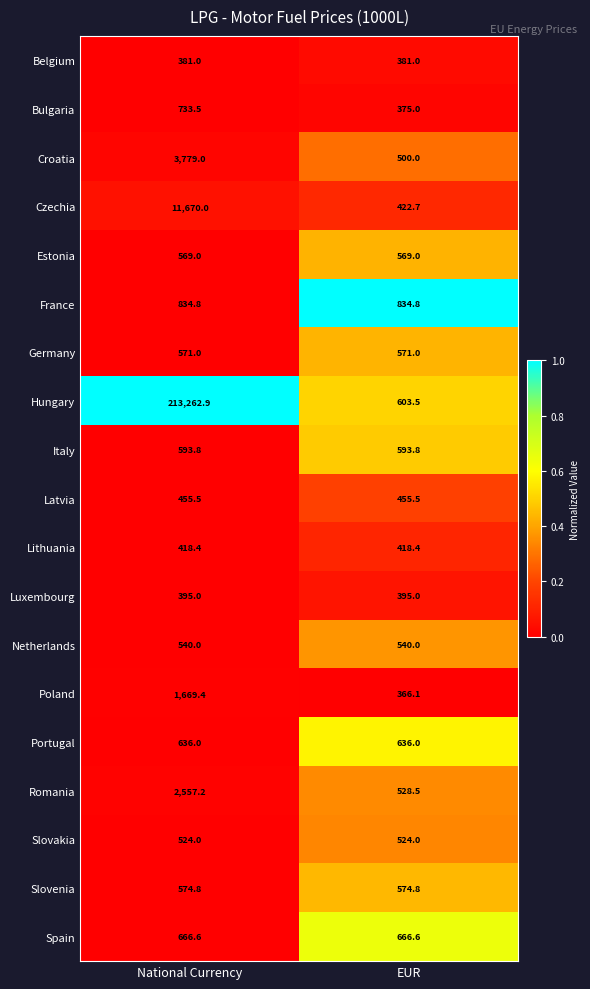

Rank the series by their maximum value, from highest to lowest.

Hungary, Czechia, Croatia, Romania, Poland, France, Bulgaria, Spain, Portugal, Italy, Slovenia, Germany, Estonia, Netherlands, Slovakia, Latvia, Lithuania, Luxembourg, Belgium